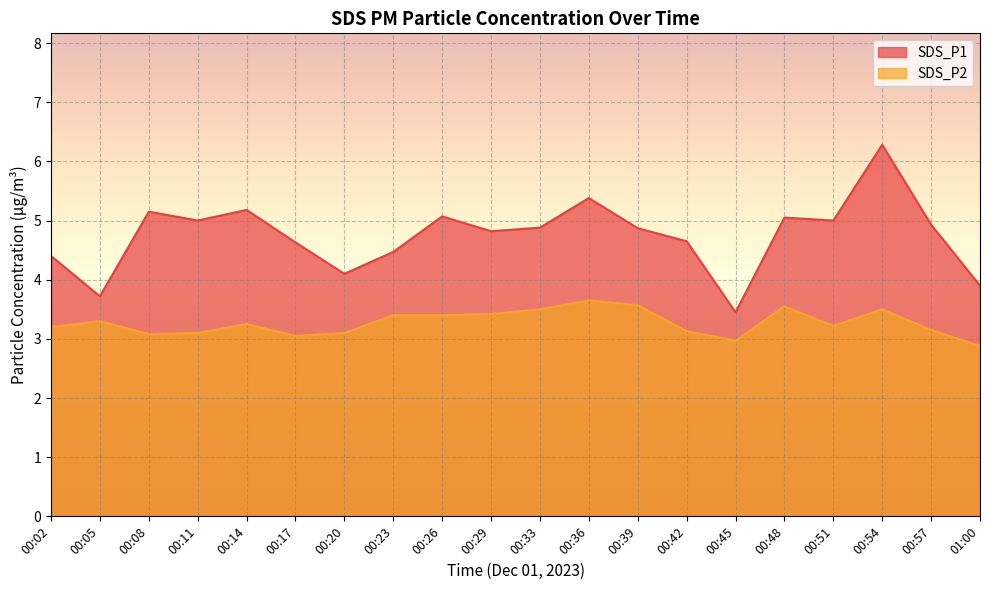

True or false: SDS_P2 and SDS_P1 intersect in this chart.

False